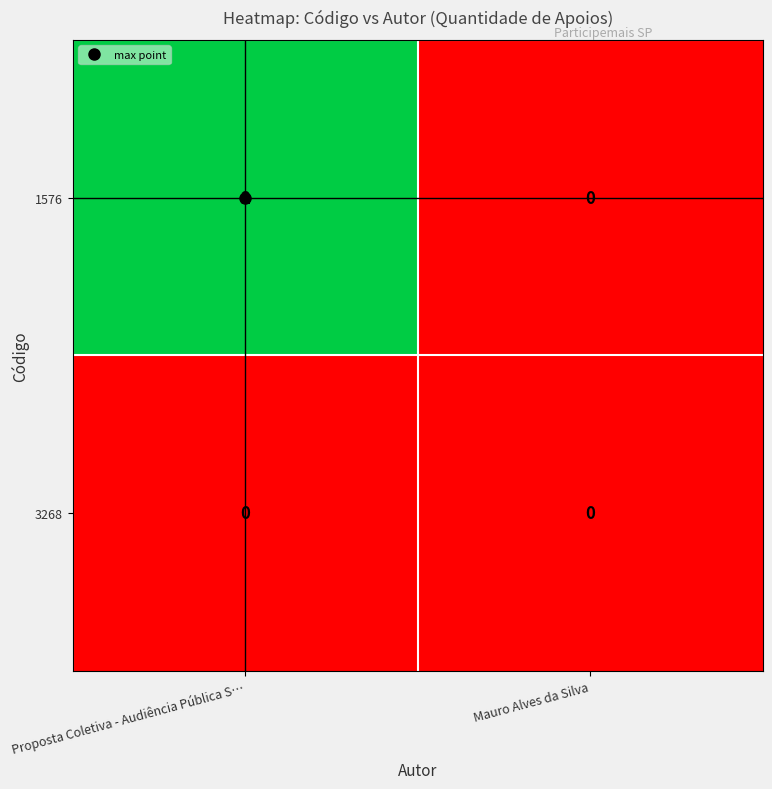

Which series has the widest spread of values?

1576